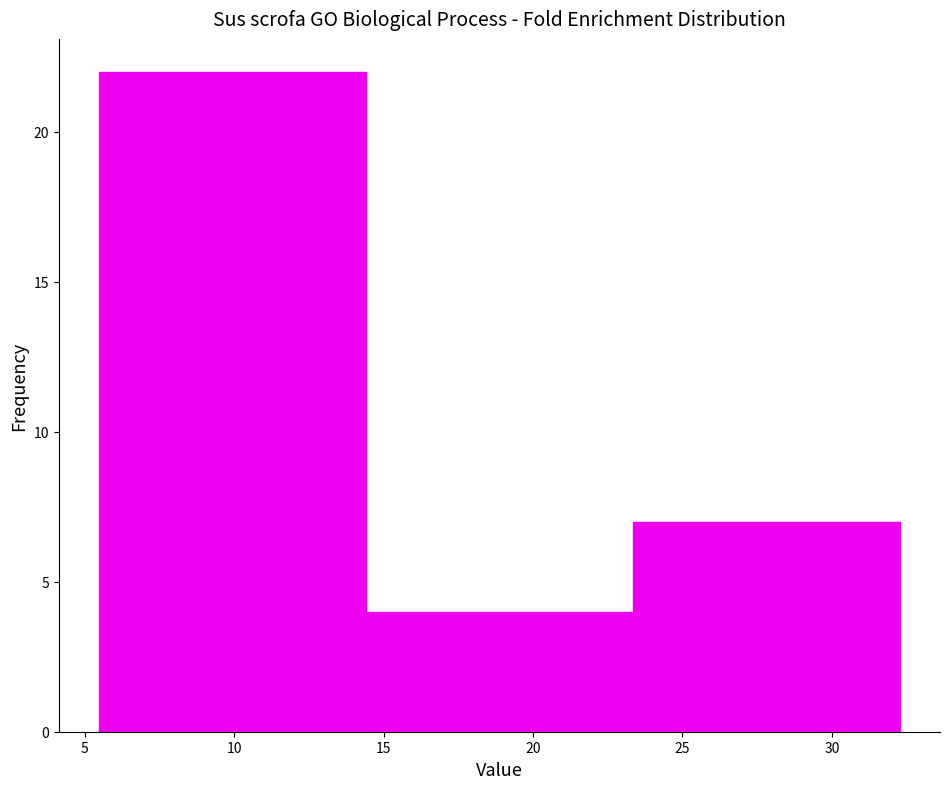

Reading left to right, transcribe this chart: for each bar, give the range it covers on the x-axis and its height. Neither the bar edges nor the heights are printed on the chart, so give them approximately, as read against the axes.

5.5 to 14.5: 22
14.5 to 23.5: 4
23.5 to 32.5: 7